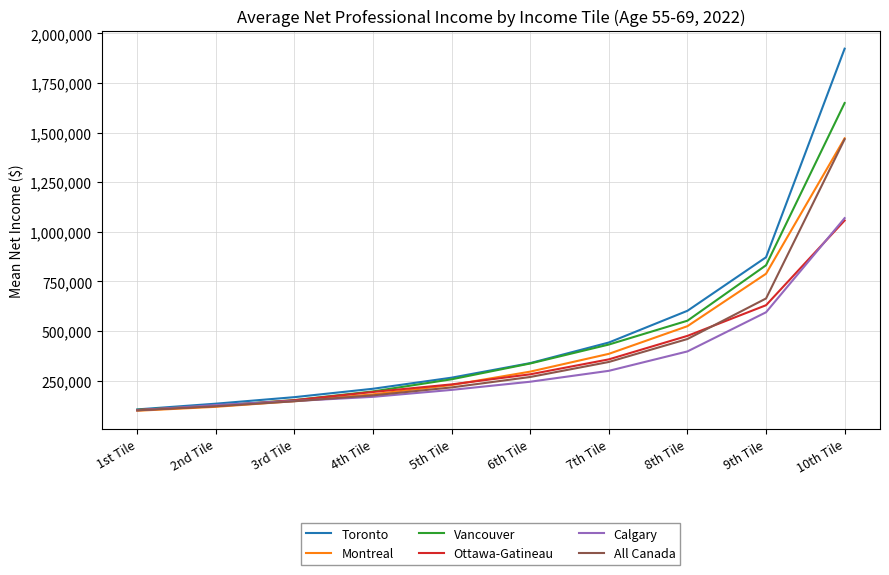

Is it true that Montreal equals 524370 at 8th Tile?

True